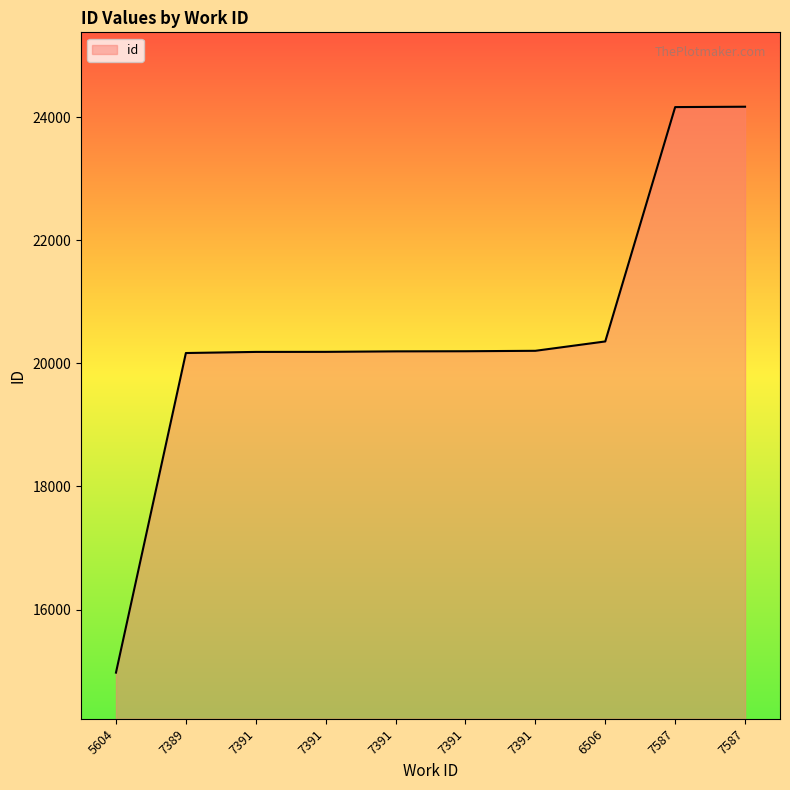

List the labels in order of value, largest first.

7587, 7587, 6506, 7391, 7391, 7391, 7391, 7391, 7389, 5604